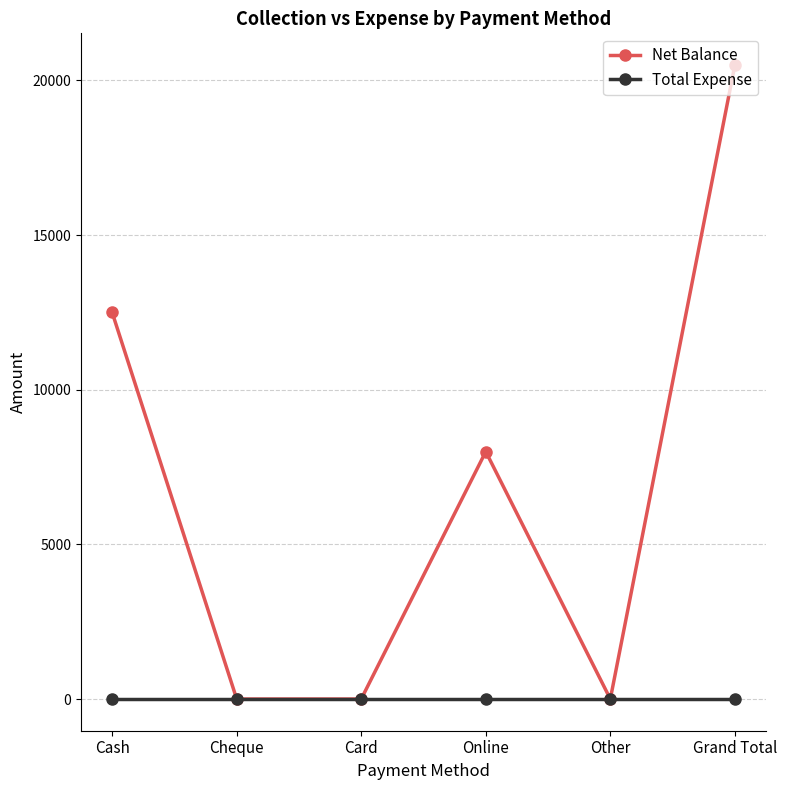

Is it true that Net Balance equals 18752 at Cash?

False